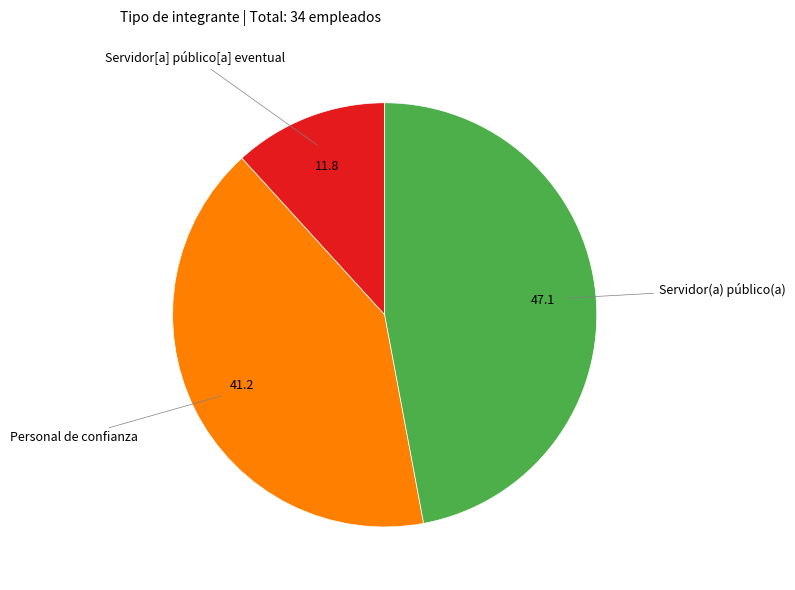

Does any single category account for the majority?

No